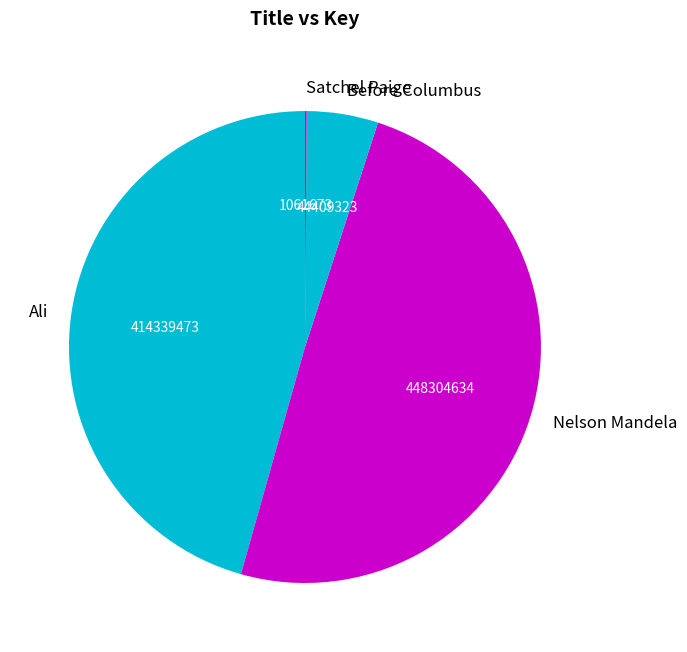

Between Nelson Mandela and Before Columbus, which is larger?

Nelson Mandela